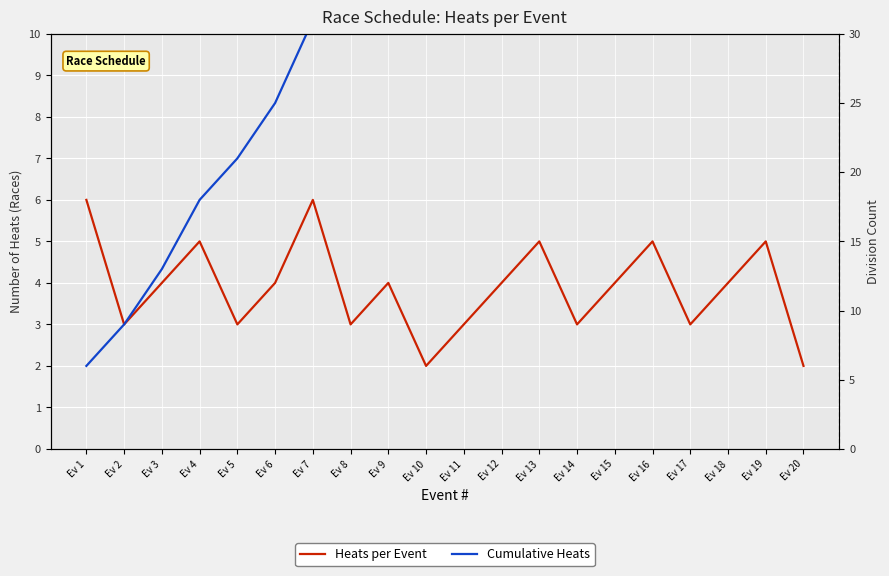

What are all the series names shown in the legend?

Heats per Event, Cumulative Heats